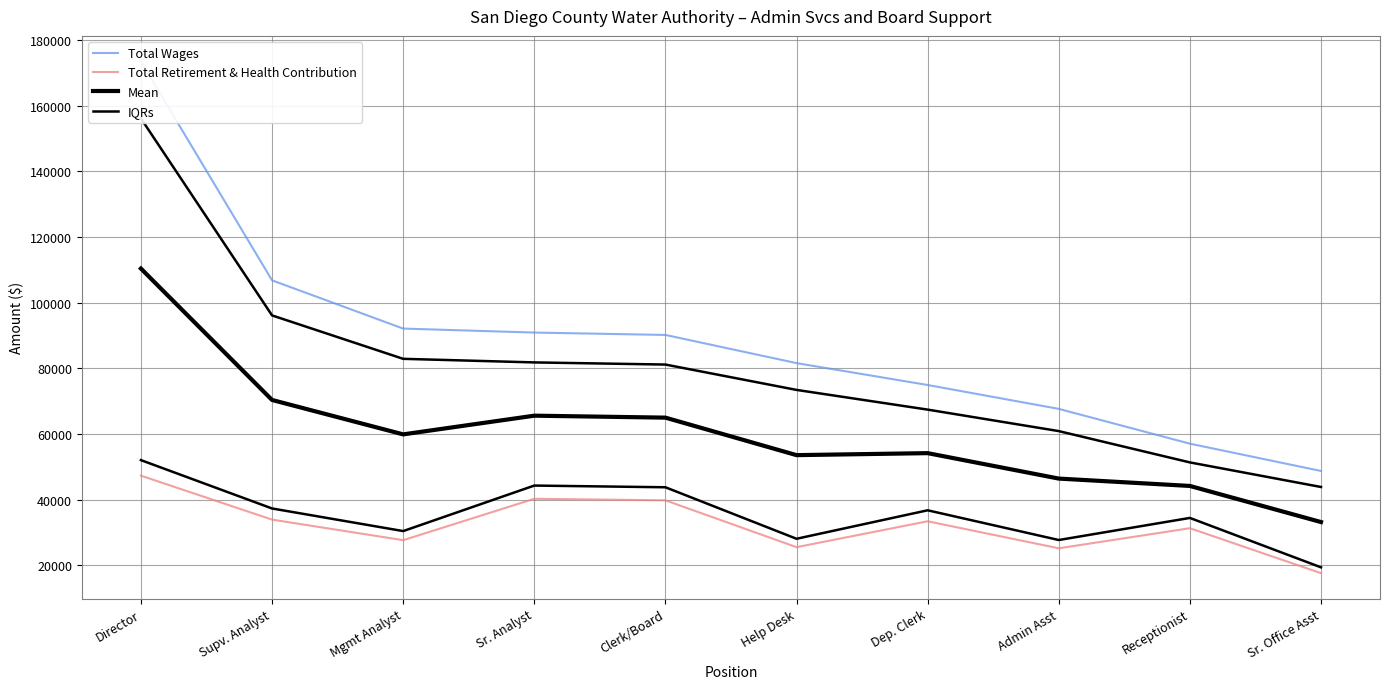

How many data points in Total Wages are less than 90184?

5